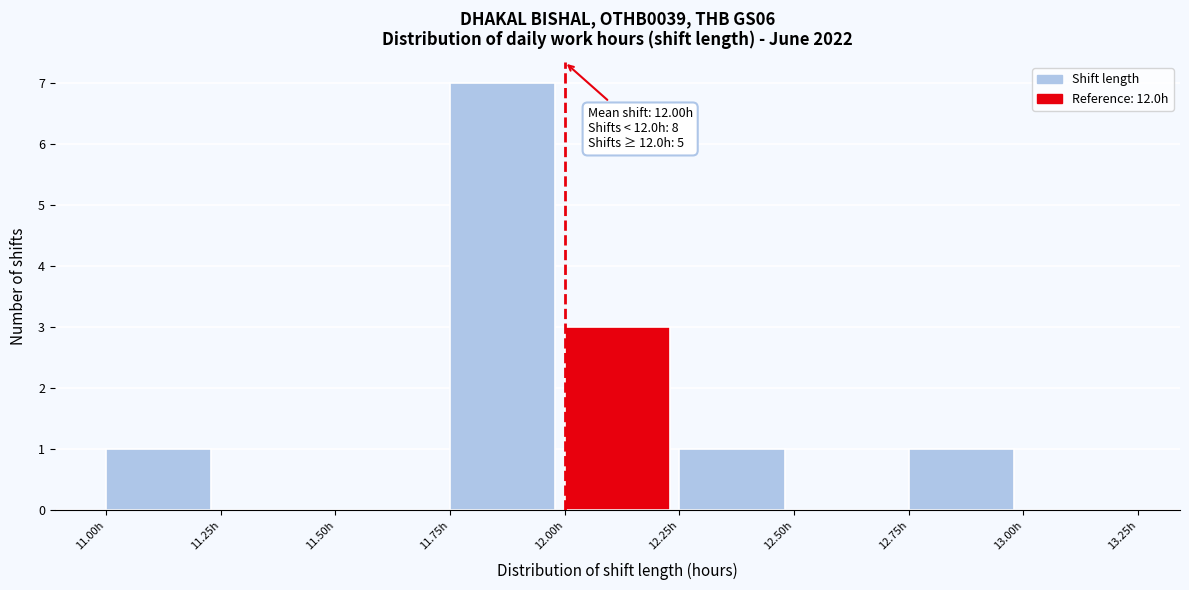

Over which range of the x-axis is the bar tallest?

11.75 to 12.00